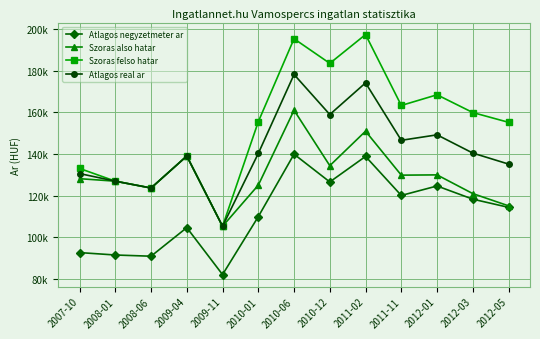

Reading right to left, list all the values displayed in this chart.

Atlagos negyzetmeter ar: 2012-05=114348	2012-03=118275	2012-01=124604	2011-11=120058	2011-02=138780	2010-12=126539	2010-06=139860	2010-01=109890	2009-11=82099	2009-04=104617	2008-06=90909	2008-01=91489	2007-10=92648
Szoras also hatar: 2012-05=115078	2012-03=120944	2012-01=129925	2011-11=129796	2011-02=150881	2010-12=134347	2010-06=160953	2010-01=124998	2009-11=105270	2009-04=138976	2008-06=123624	2008-01=126909	2007-10=128104
Szoras felso hatar: 2012-05=155144	2012-03=159832	2012-01=168357	2011-11=163230	2011-02=197249	2010-12=183437	2010-06=195237	2010-01=155430	2009-11=105270	2009-04=138976	2008-06=123624	2008-01=126909	2007-10=133022
Atlagos real ar: 2012-05=135111	2012-03=140388	2012-01=149141	2011-11=146513	2011-02=174065	2010-12=158892	2010-06=178095	2010-01=140214	2009-11=105270	2009-04=138976	2008-06=123624	2008-01=126909	2007-10=130563